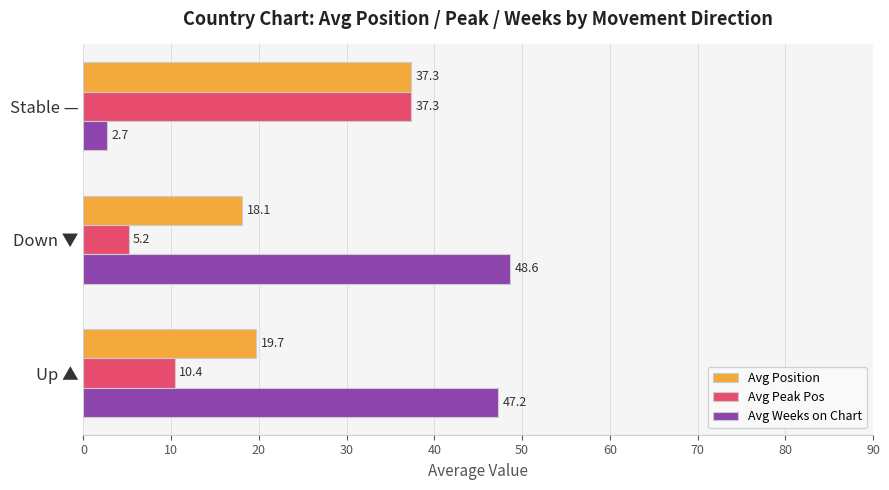

At which label does Avg Position reach its peak?

Stable —